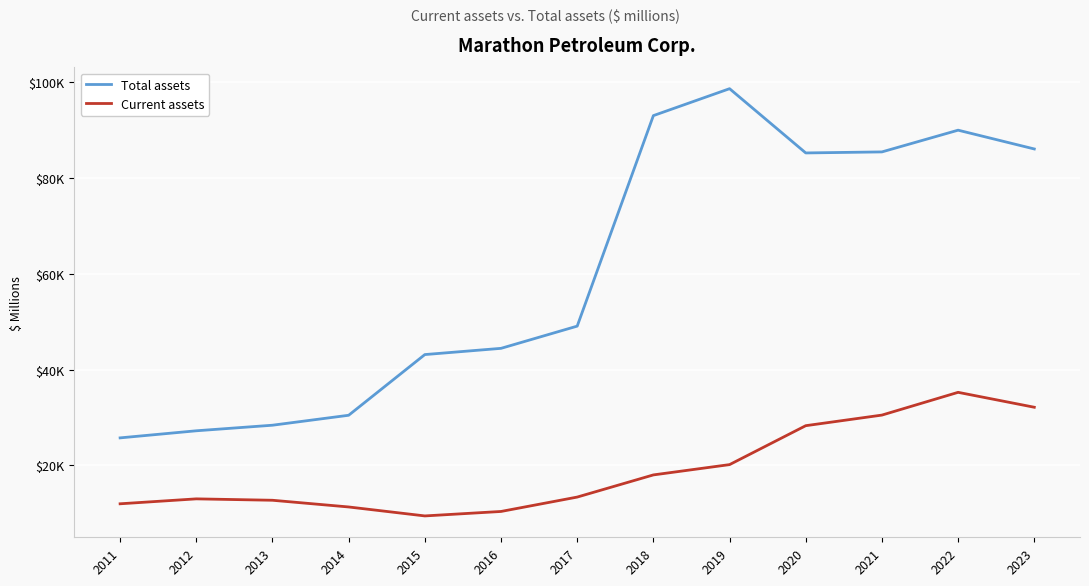

What are all the series names shown in the legend?

Total assets, Current assets